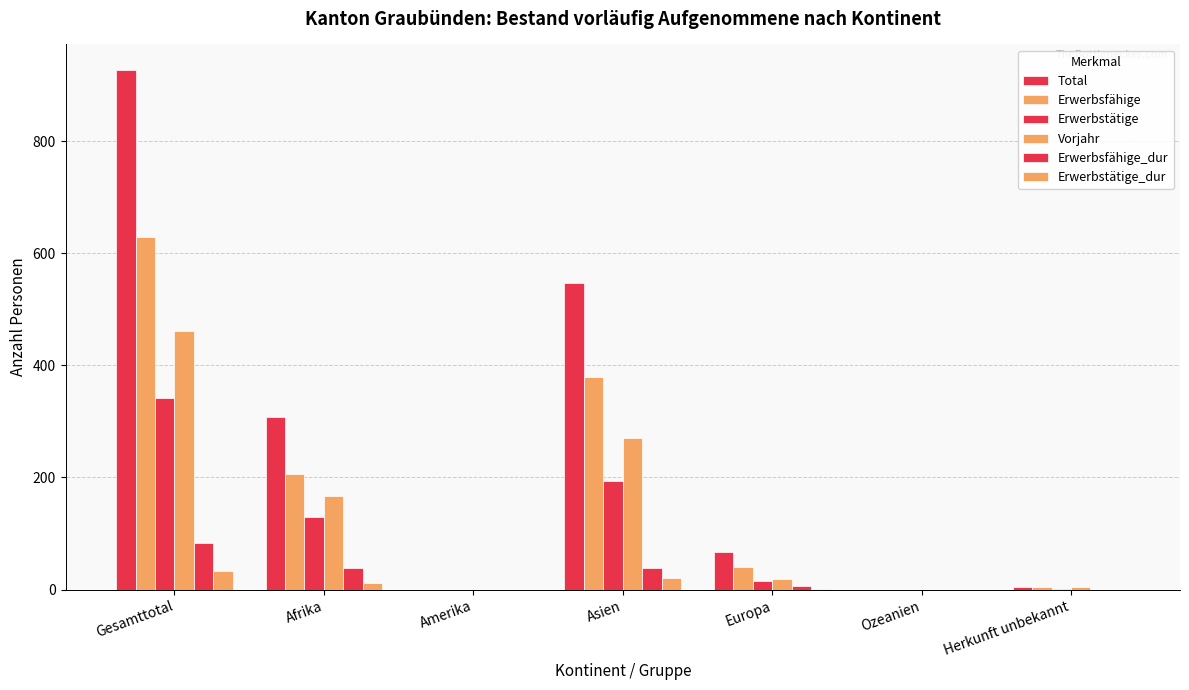

Count the number of categories in the chart.

7